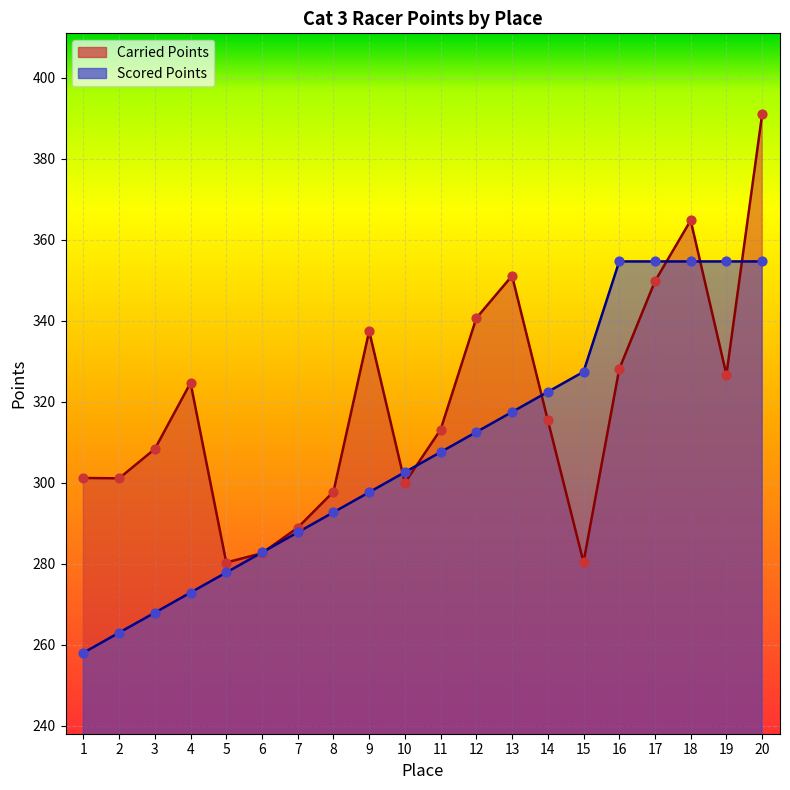

Which series reaches the maximum Y coordinate?

Carried Points